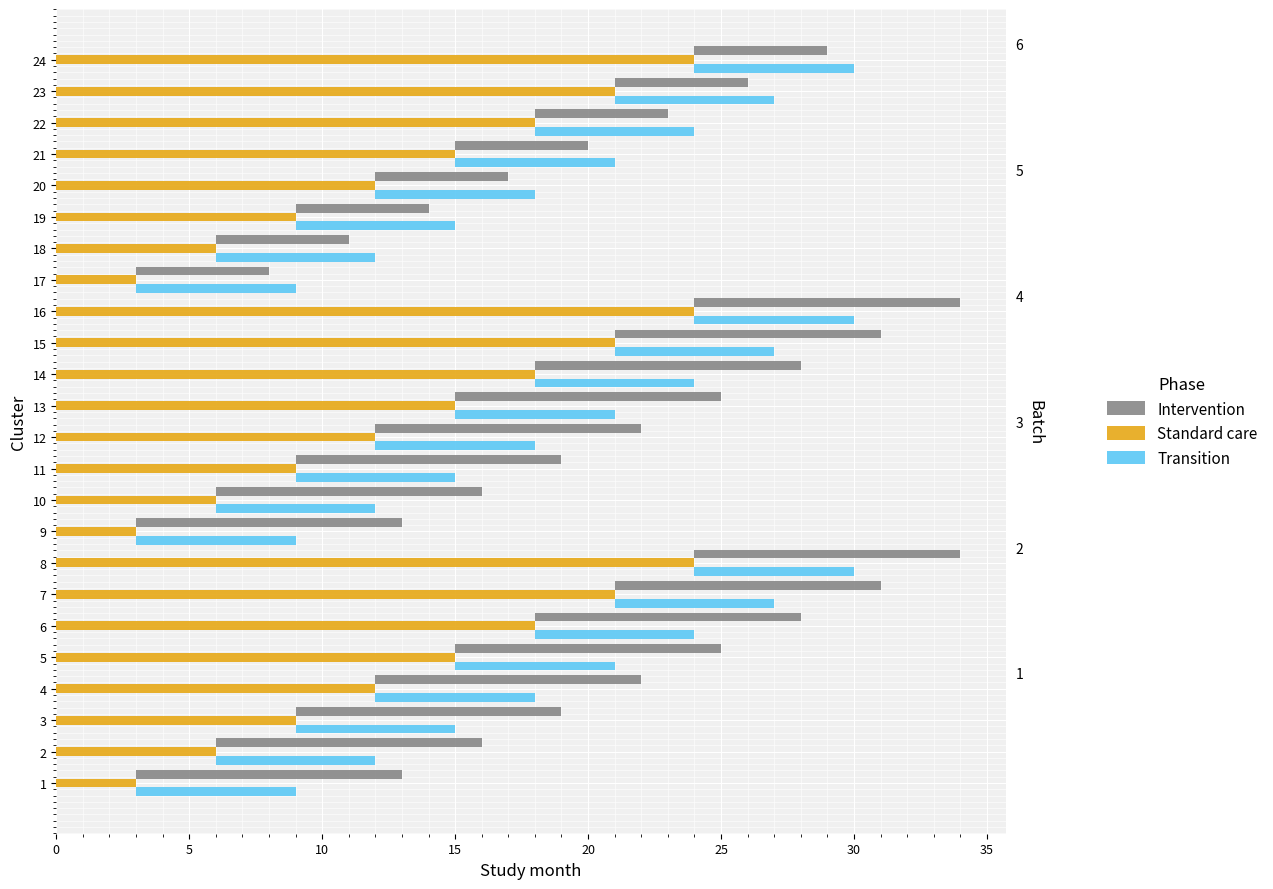

Does the chart contain any negative values?

No